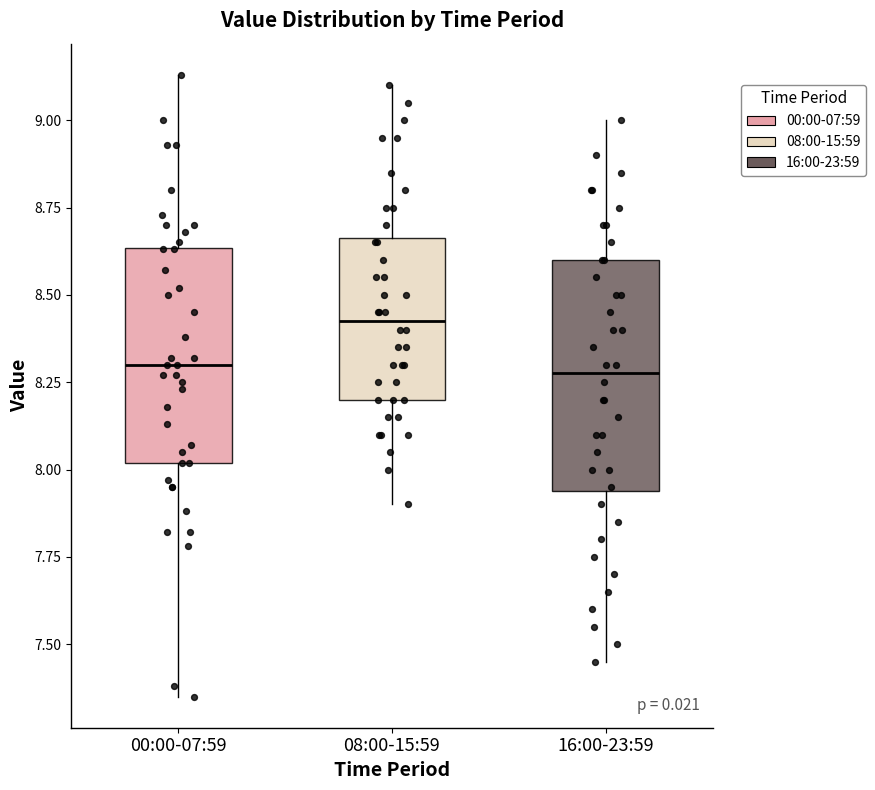

Where does the upper whisker of the box for 16:00-23:59 end on the y-axis? The values are not printed on the chart, so give them approximately, as read against the axis.

9.00